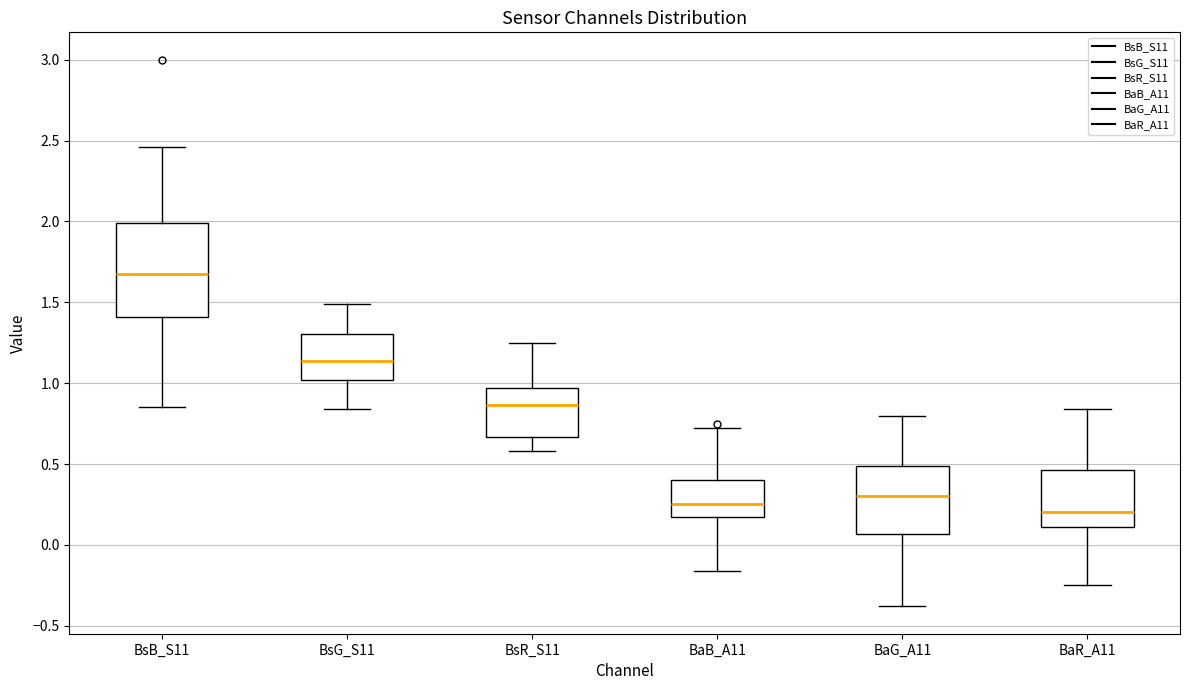

Where is the lower edge of the box for BsR_S11 on the y-axis? The values are not printed on the chart, so give them approximately, as read against the axis.

0.65